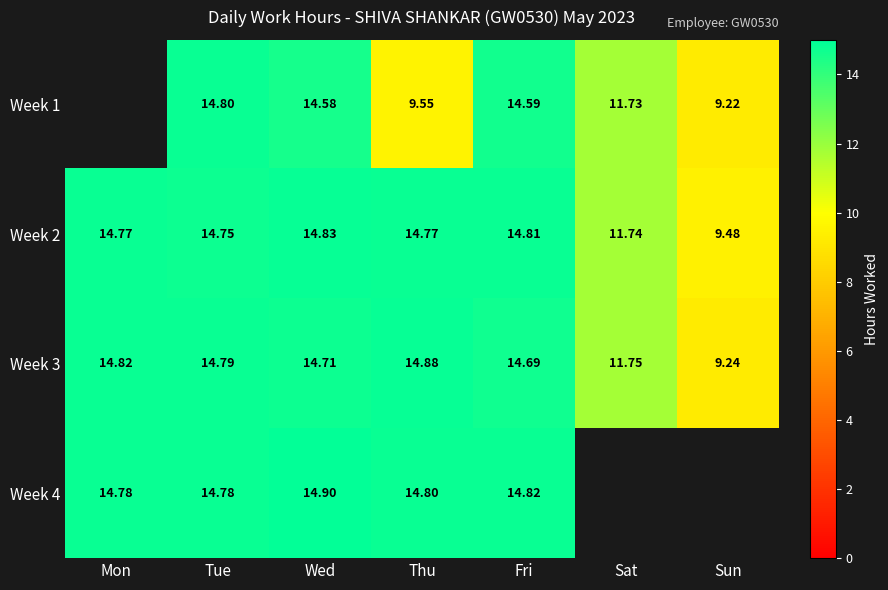

What is the average value of the Week 2 series?

13.6